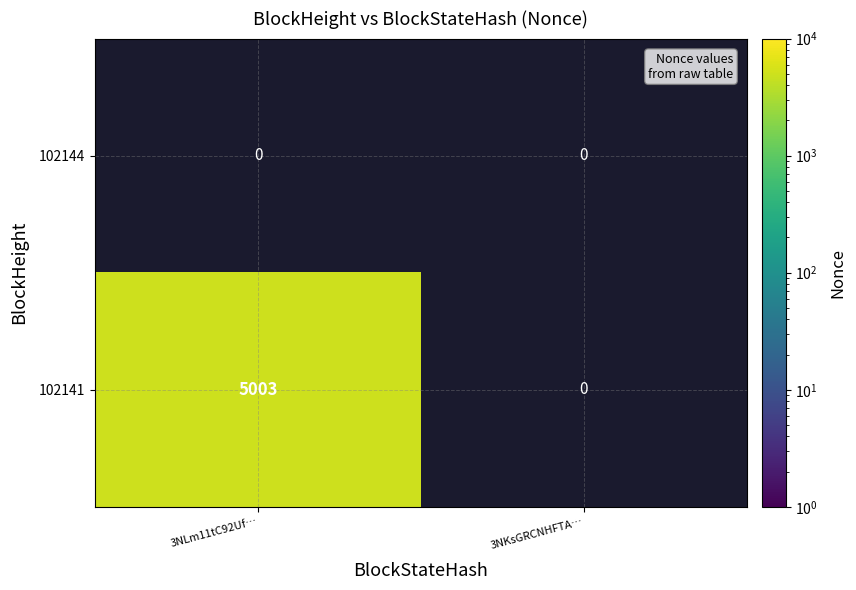

The value of 102141 at 3NLm11tC92Uf… is 5003. True or false?

True